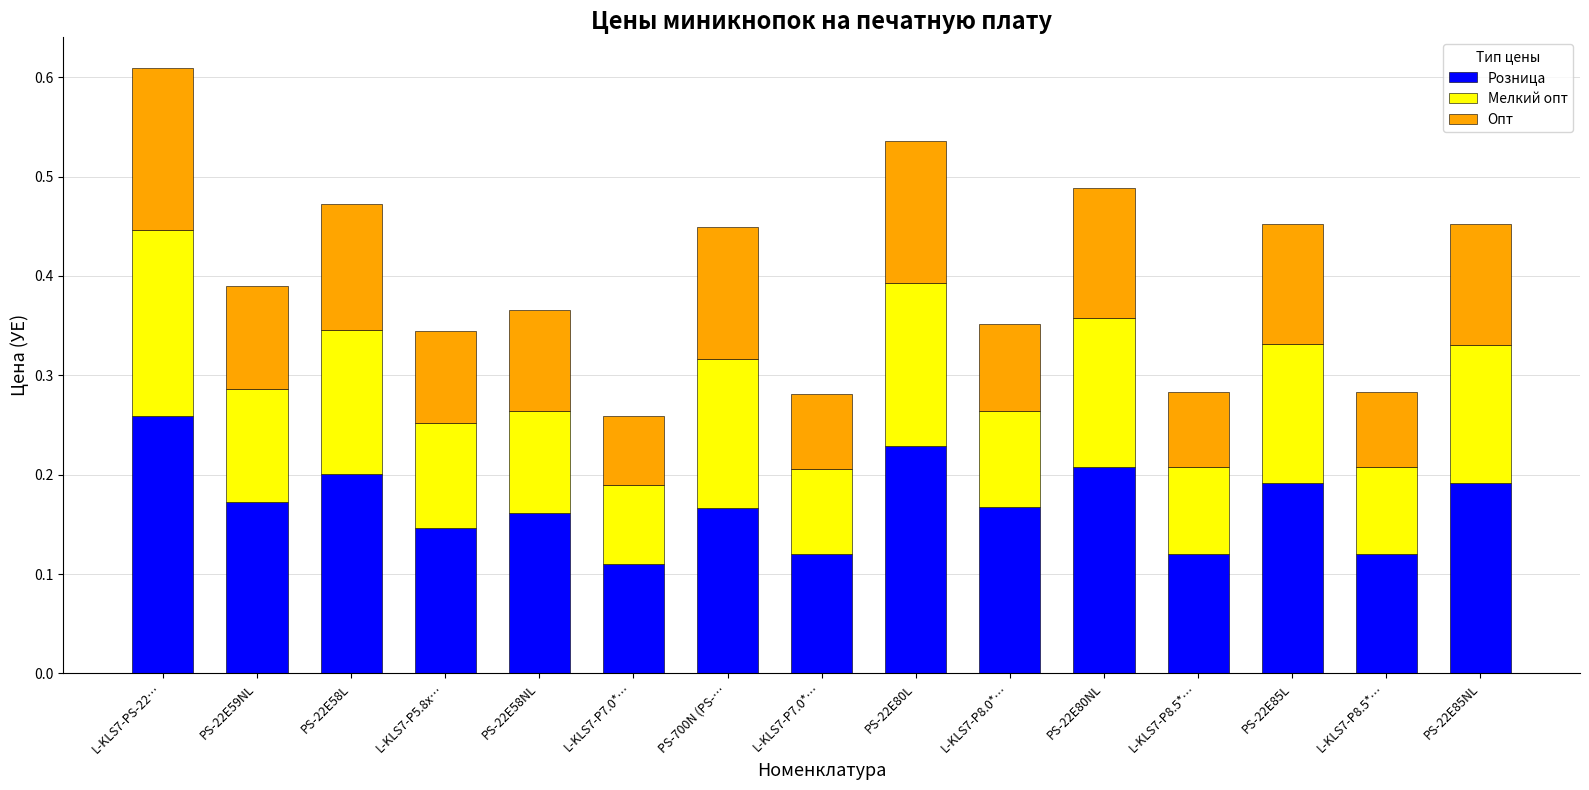

Does the chart contain any negative values?

No